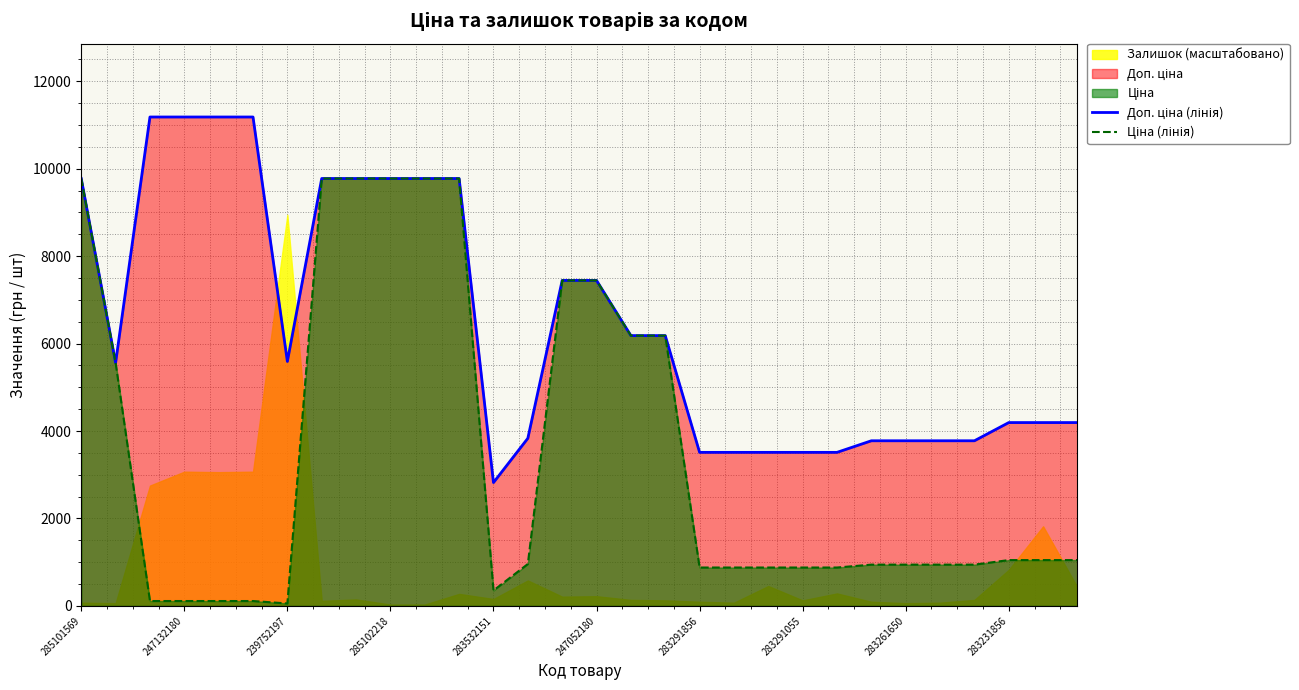

What is the minimum value shown in the chart?

55.9